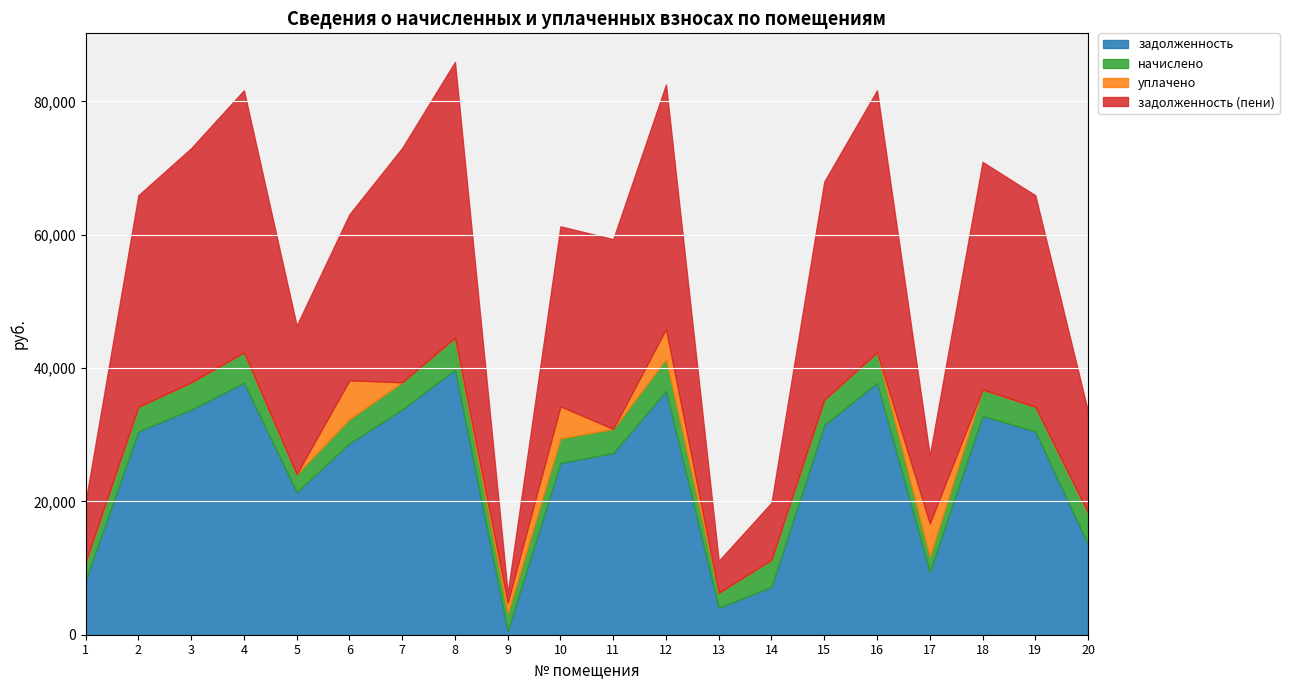

Rank the series at 18 from lowest to highest value.

уплачено, начислено, задолженность, задолженность (пени)